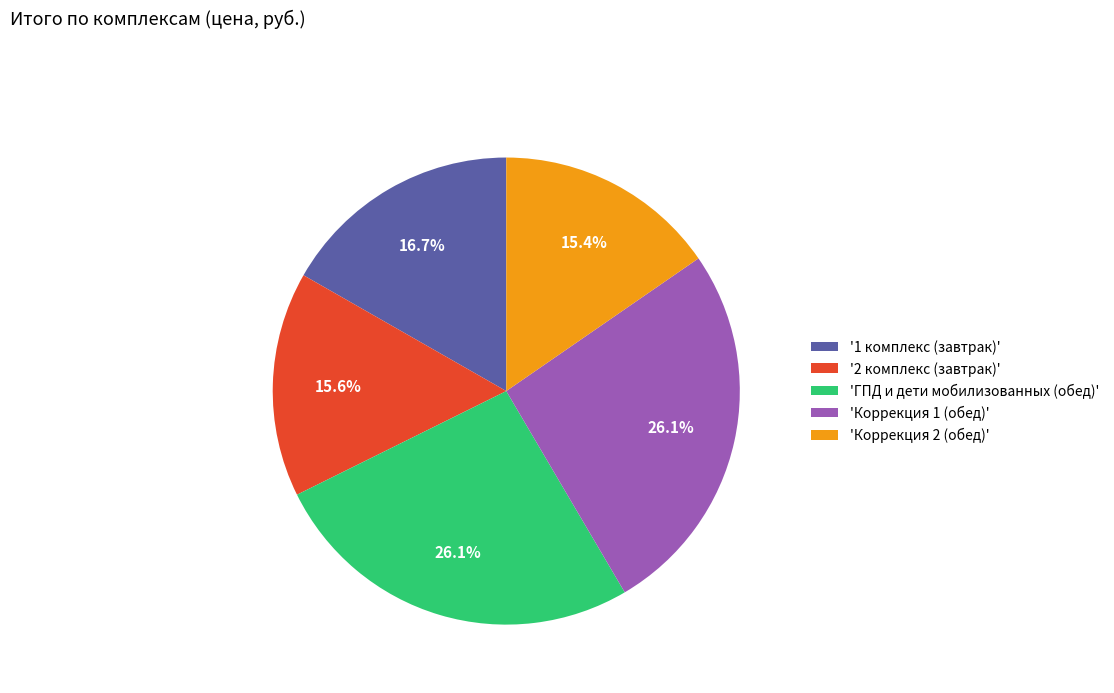

Does any single category account for the majority?

No